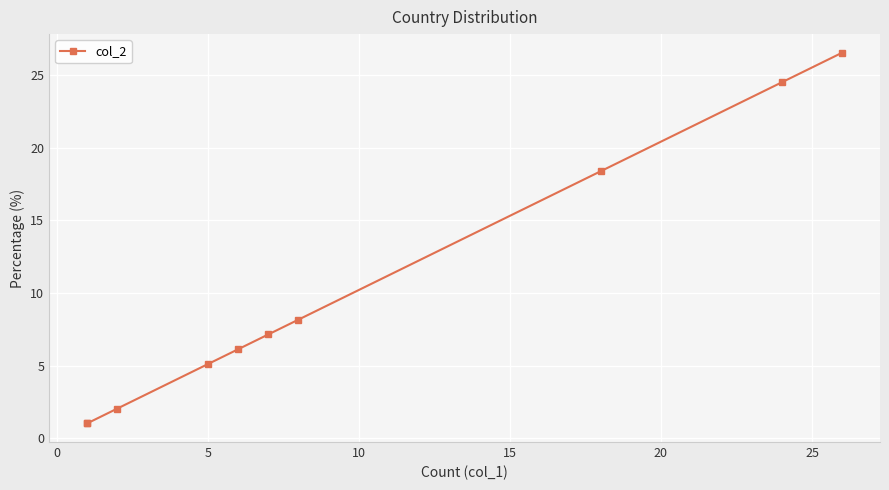

Is it true that the value at 10 is 11.8?

False